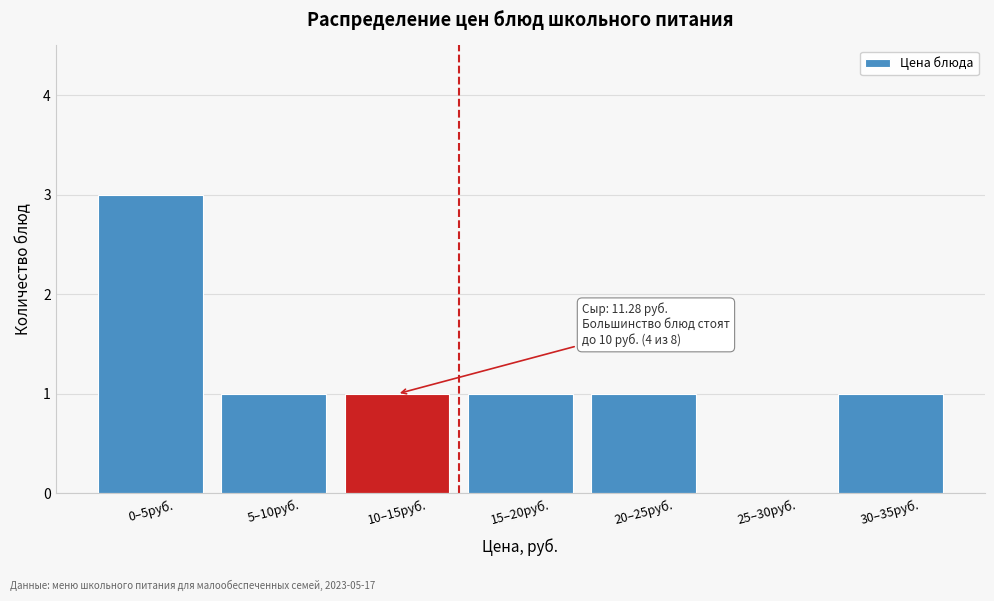

Reading left to right, what are all the values shown in this chart?

0–5руб.=3	5–10руб.=1	10–15руб.=1	15–20руб.=1	20–25руб.=1	25–30руб.=0	30–35руб.=1